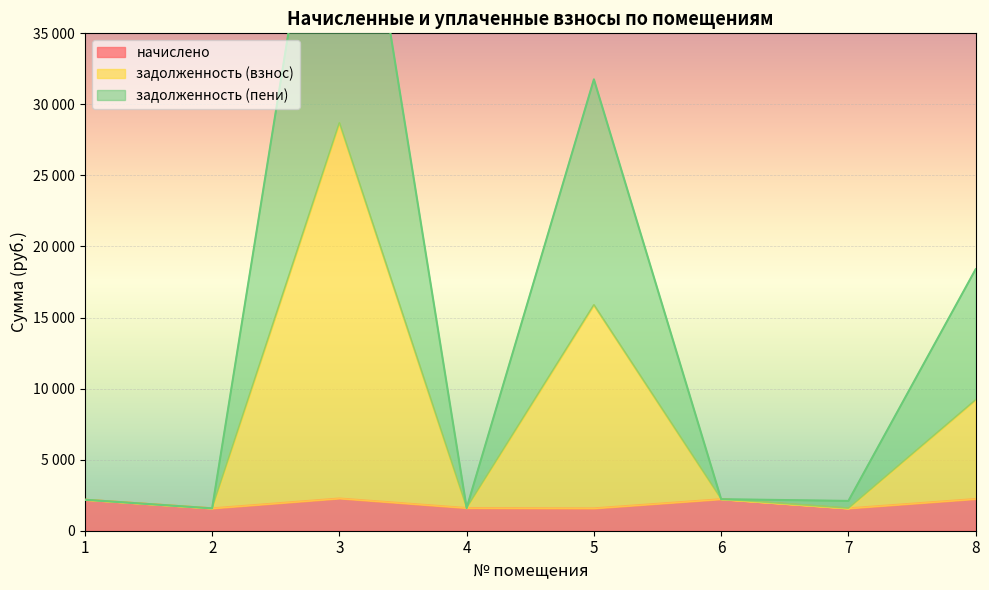

Rank the series by their average value, from highest to lowest.

задолженность (пени), задолженность (взнос), начислено